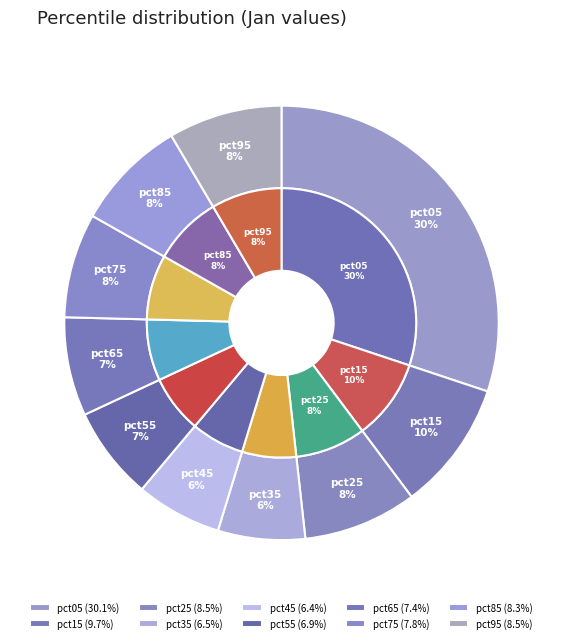

How many segments does this pie chart have?

10